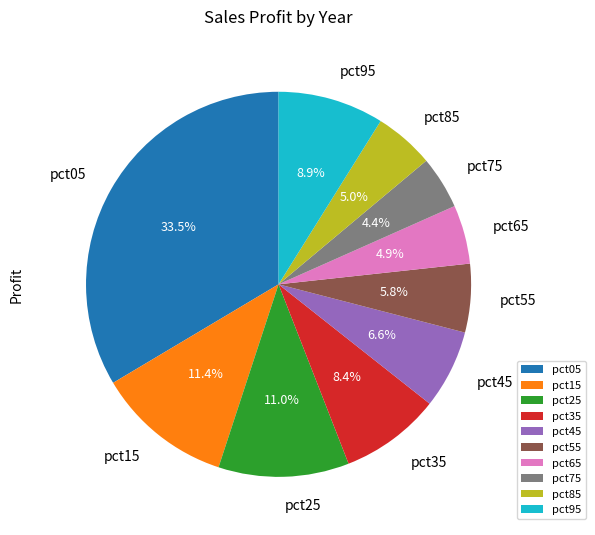

Which slice is the smallest?

pct75